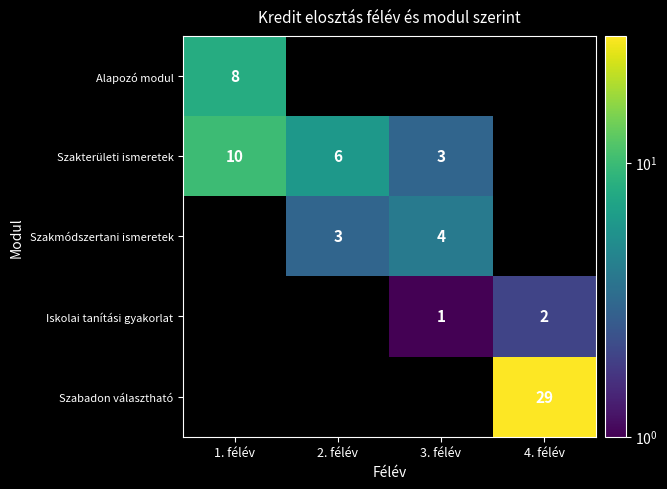

True or false: Szakterületi ismeretek has a value of 18 at 1. félév.

False